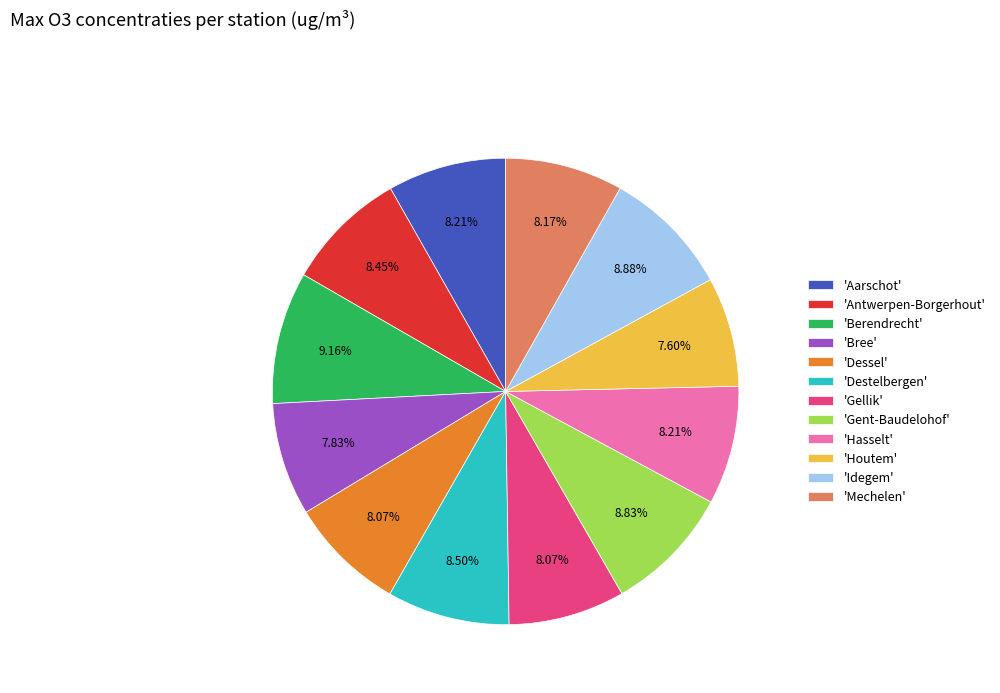

Does any single category account for the majority?

No